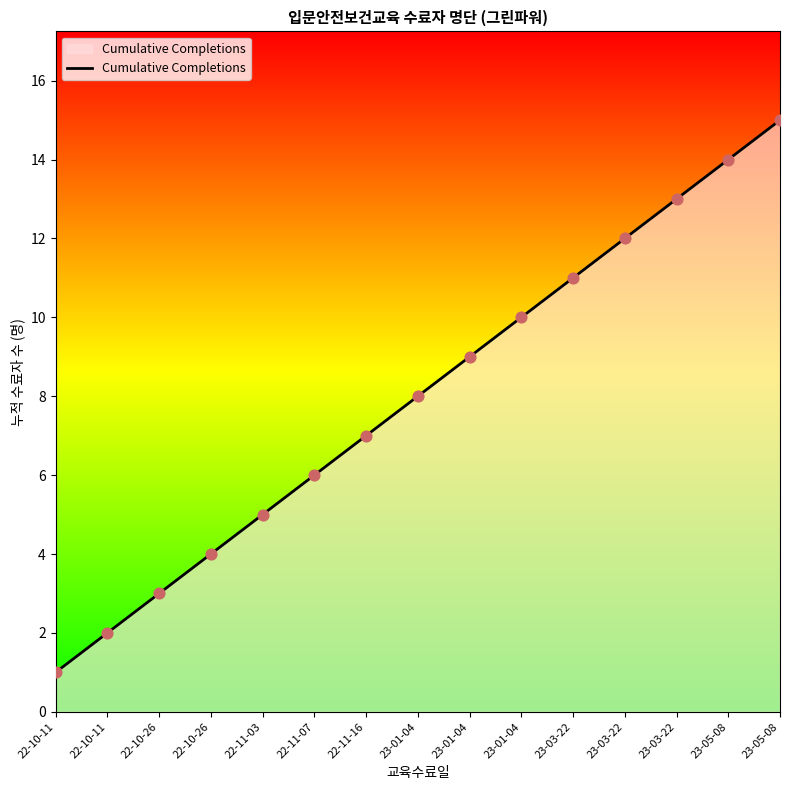

What is the change in value from 22-10-26 to 23-01-04?

+4